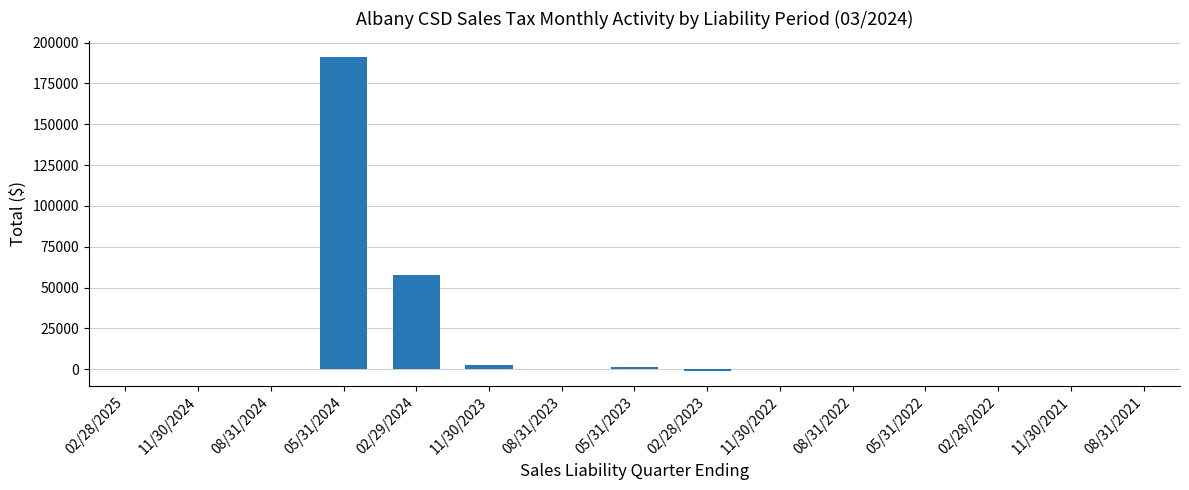

What is the difference between the values at 11/30/2023 and 05/31/2022?

2667.5